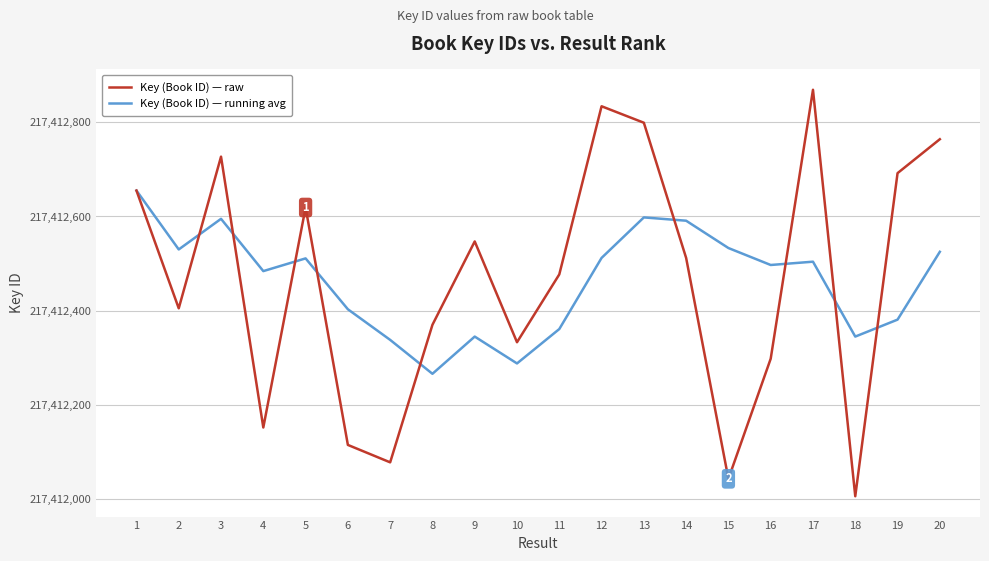

Rank the series at 10 from highest to lowest value.

Key (Book ID) — raw, Key (Book ID) — running avg